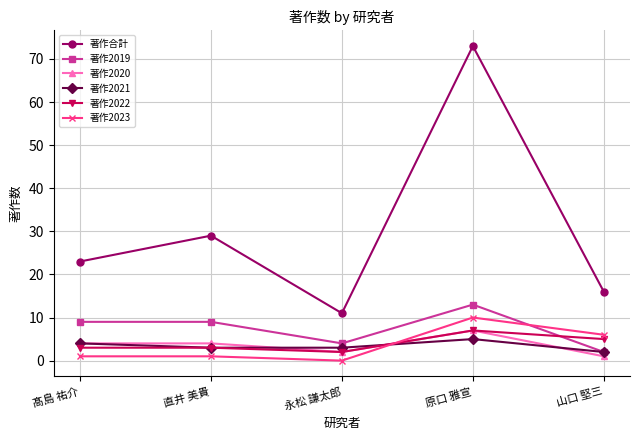

What is the difference between the 著作2022 values at 原口 雅宣 and 永松 謙太郎?

5